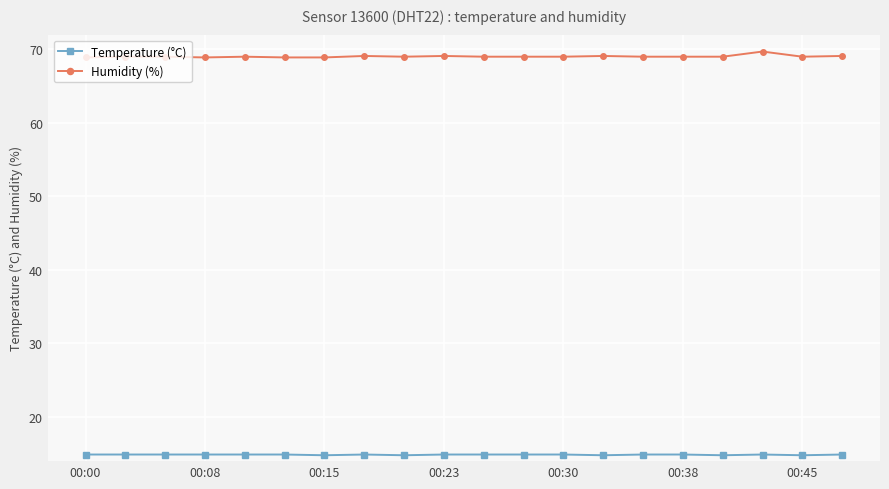

At how many categories does at least one series exceed 59?

20